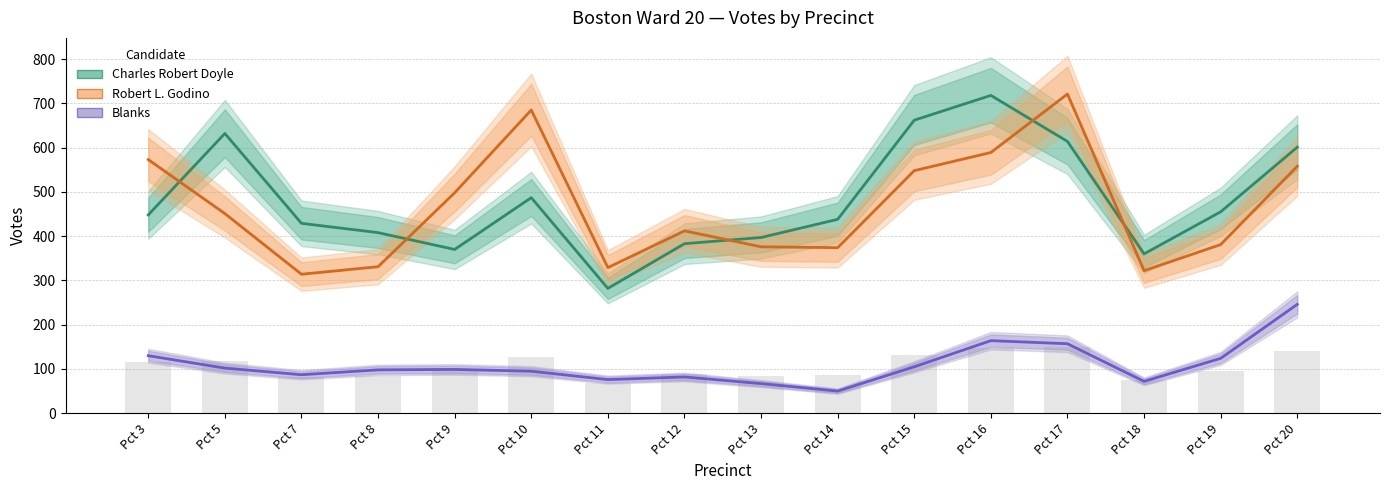

How many data points in Charles Robert Doyle are above 448?

7